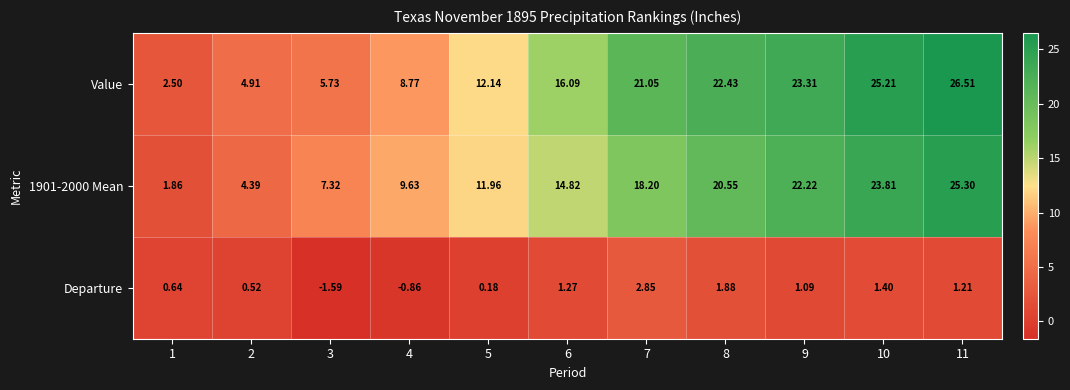

Between 5 and 6, which series saw the biggest shift?

Value